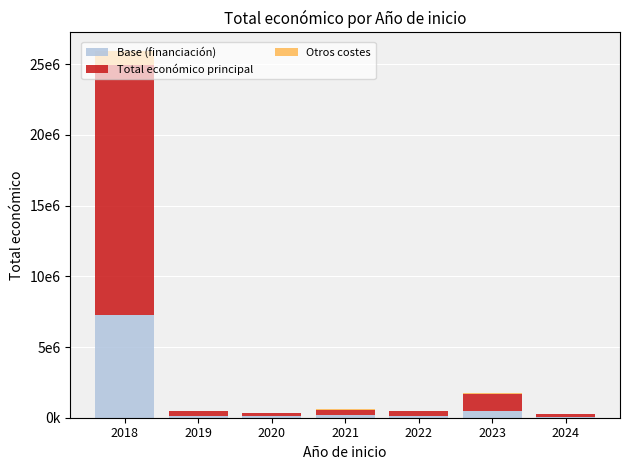

What are all the series names shown in the legend?

Base (financiación), Total económico principal, Otros costes